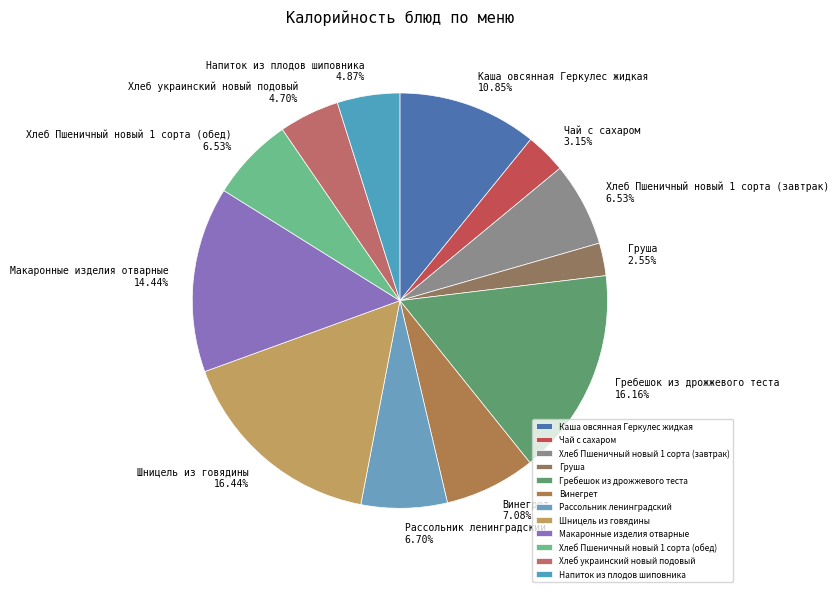

What portion of the pie excludes Шницель из говядины?

83.6%